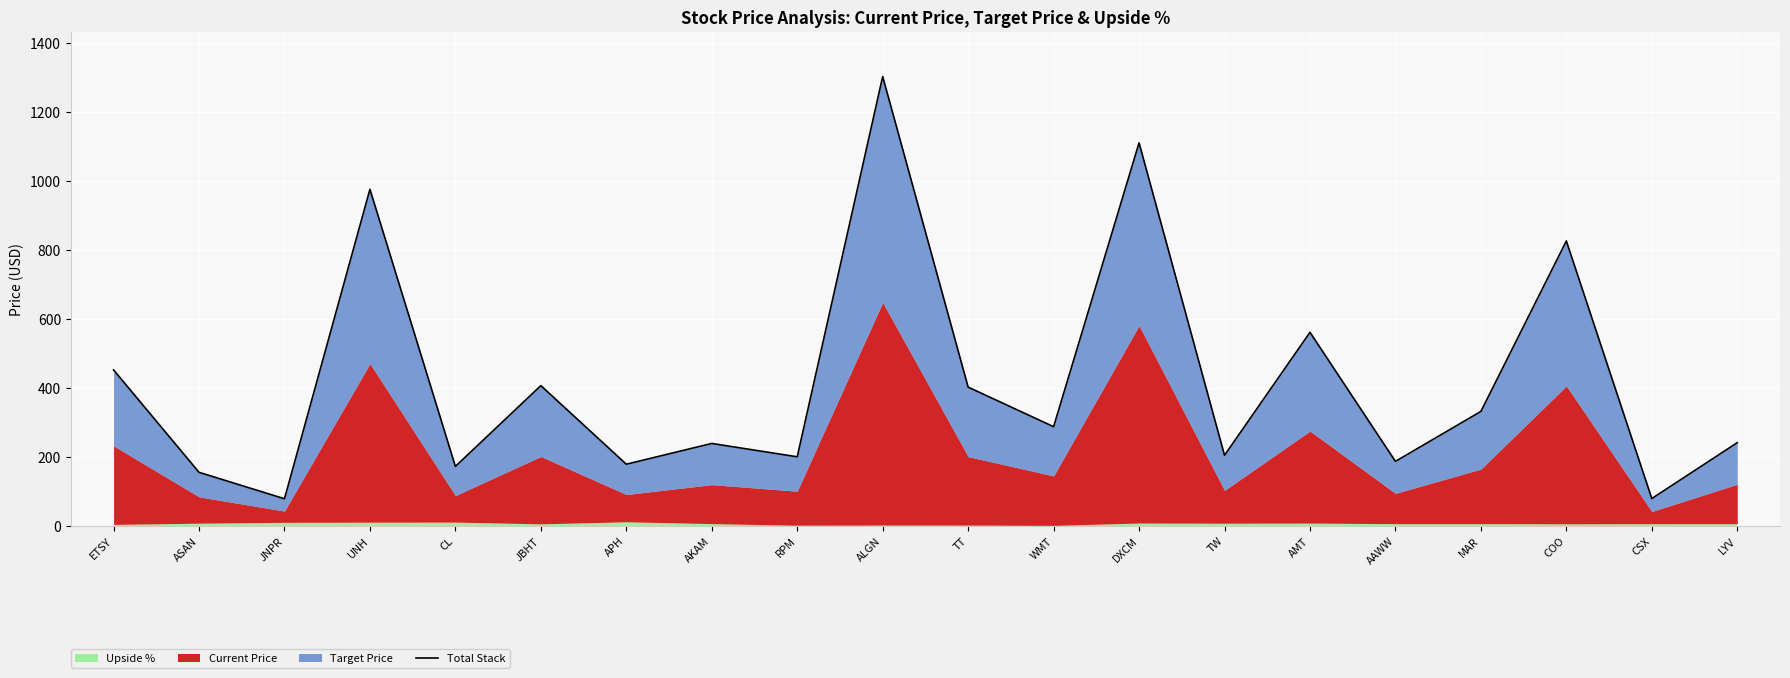

What is the approximate value at JBHT?

406.1